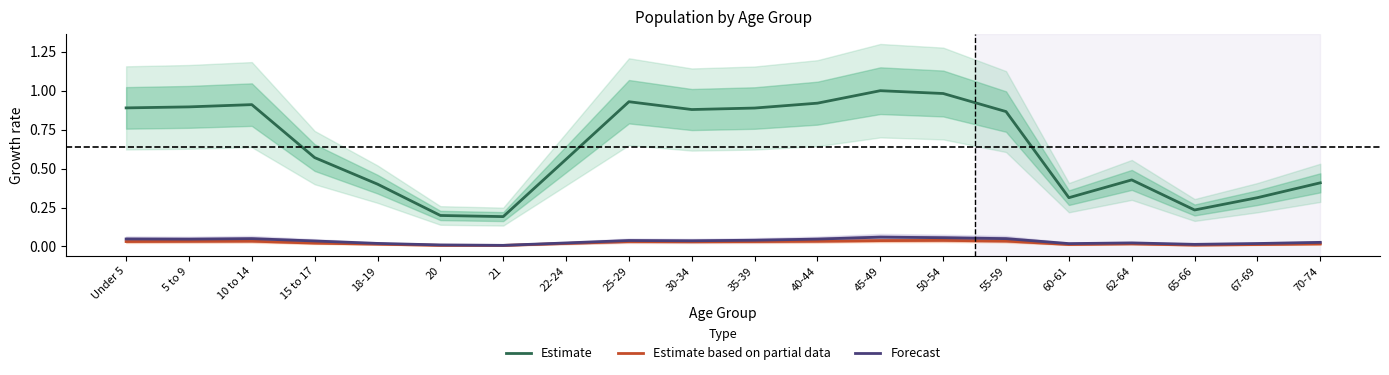

Rank the series by their maximum value, from lowest to highest.

Estimate based on partial data, Forecast, Estimate